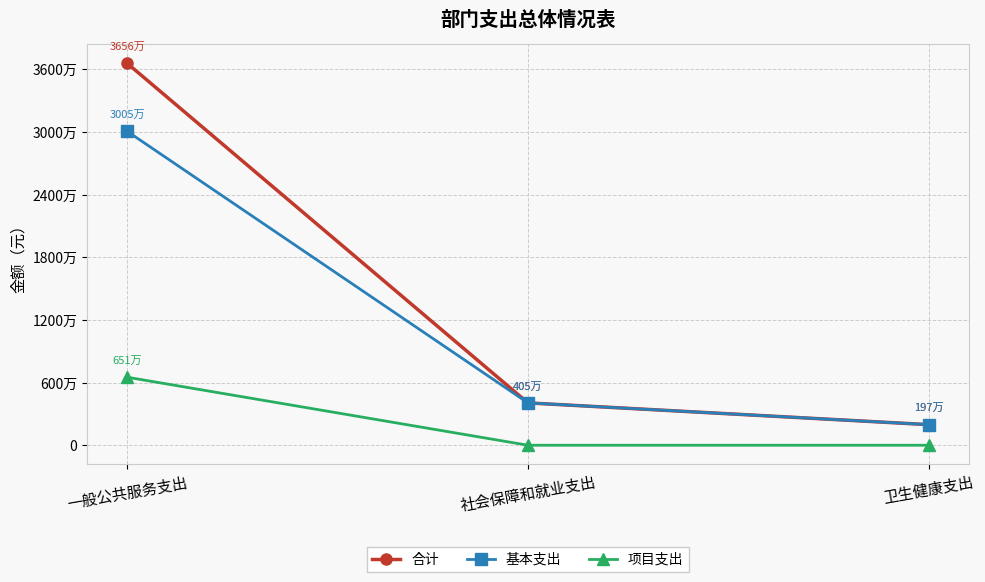

Does the chart display data point markers on the line(s)?

Yes